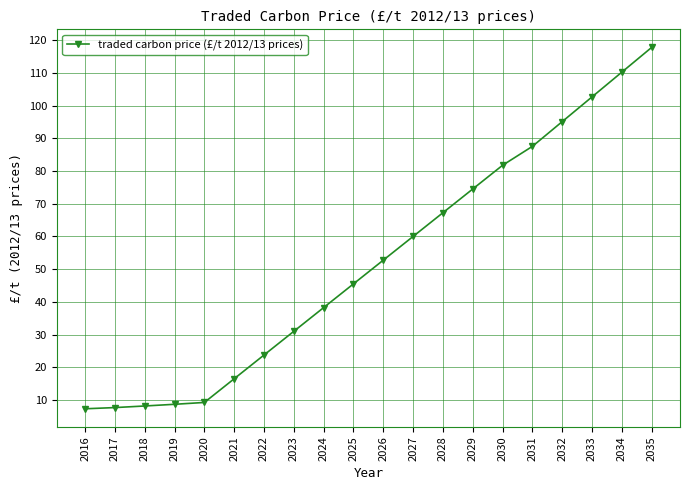

What is the change in value from 2022 to 2034?

+86.5